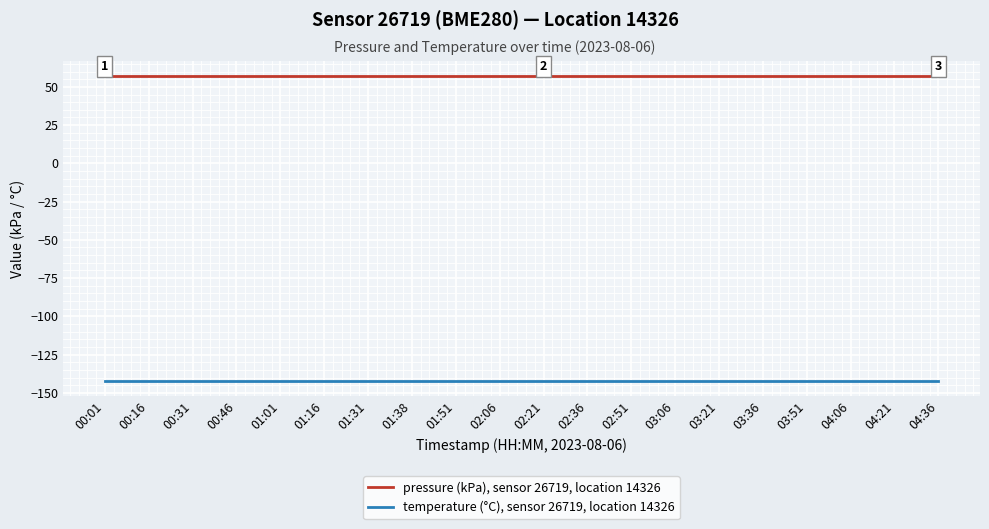

Does the chart display data point markers on the line(s)?

No